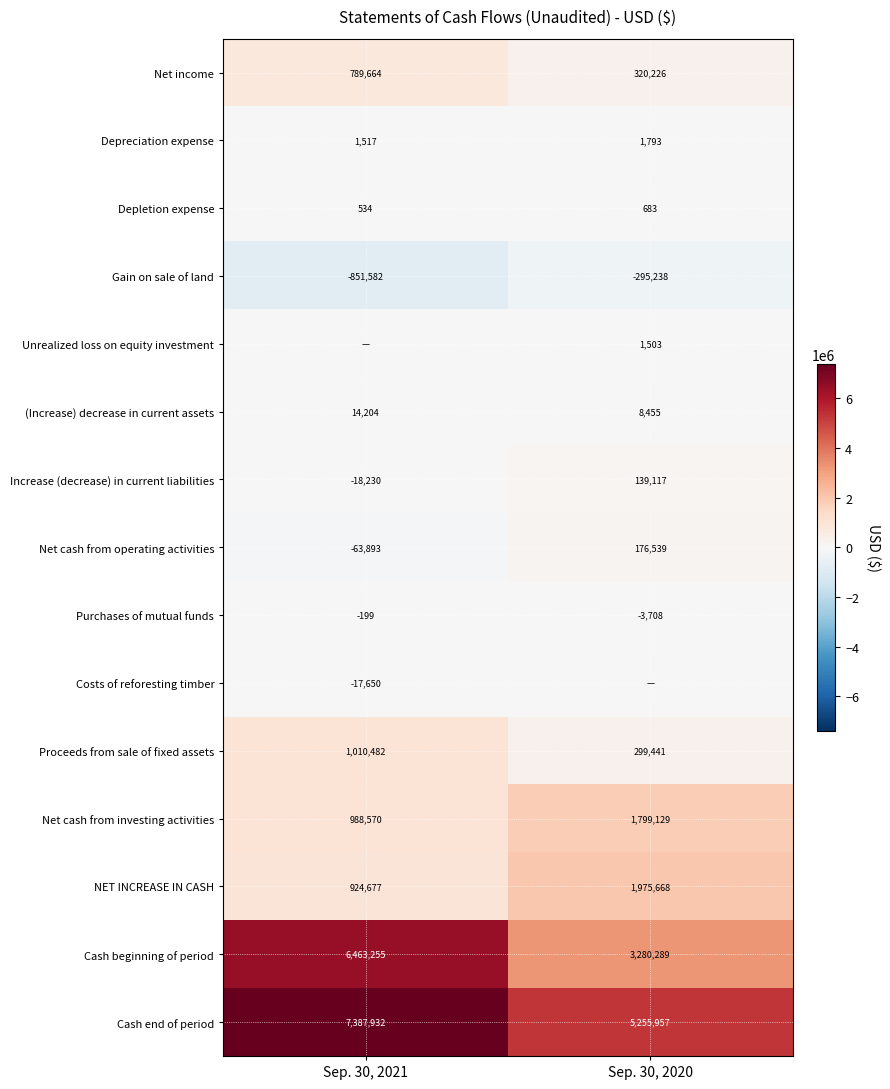

At which label is Proceeds from sale of fixed assets closest to 654961?

Sep. 30, 2020